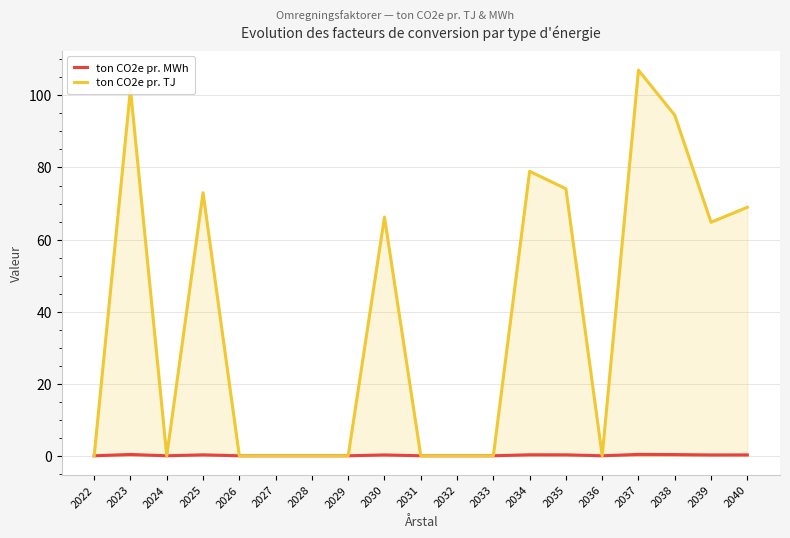

How many lines are shown in the chart?

2